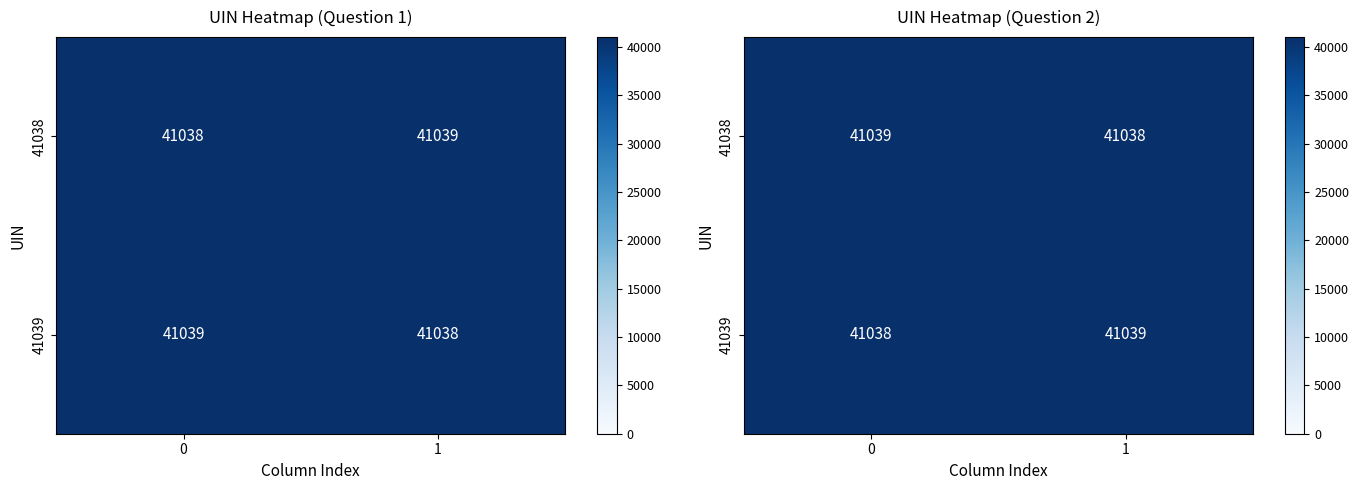

Which category has the lowest value across all series?

1